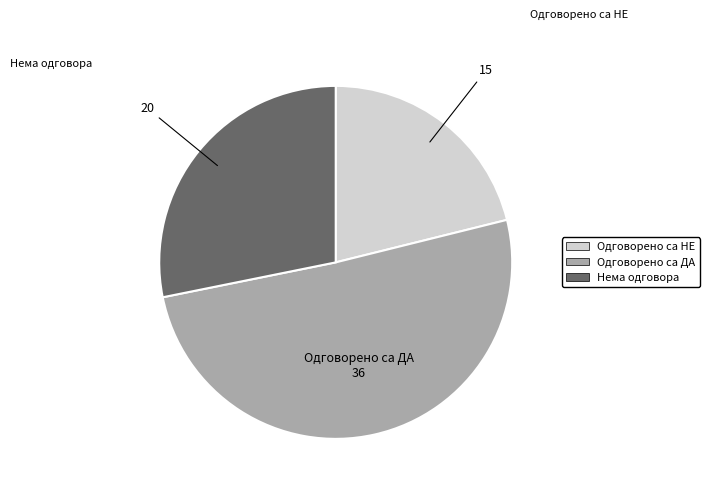

Is Нема одговора the majority of the pie?

No